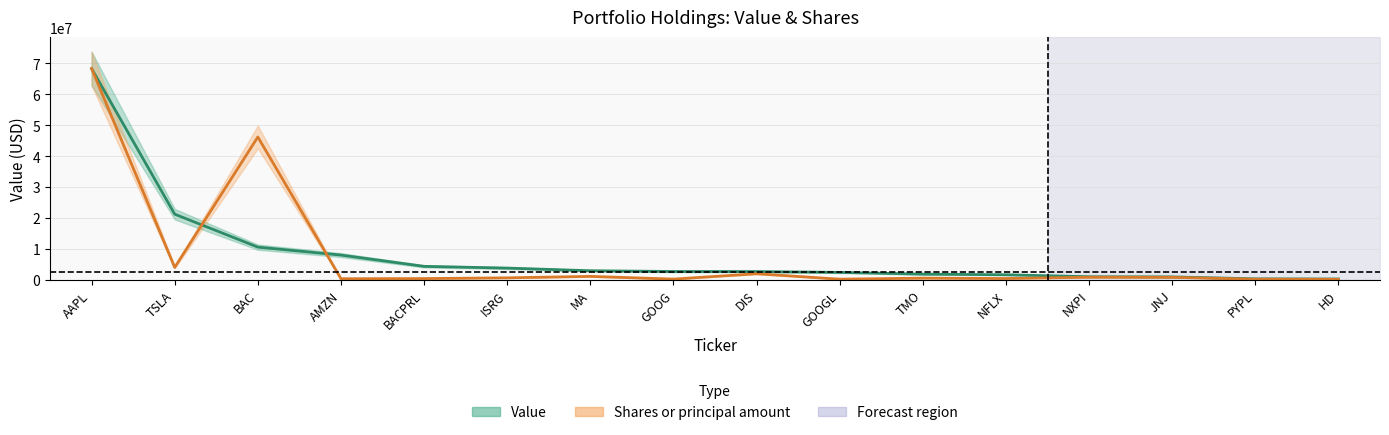

Between which two adjacent categories do Shares or principal amount and Value first intersect?

TSLA and BAC